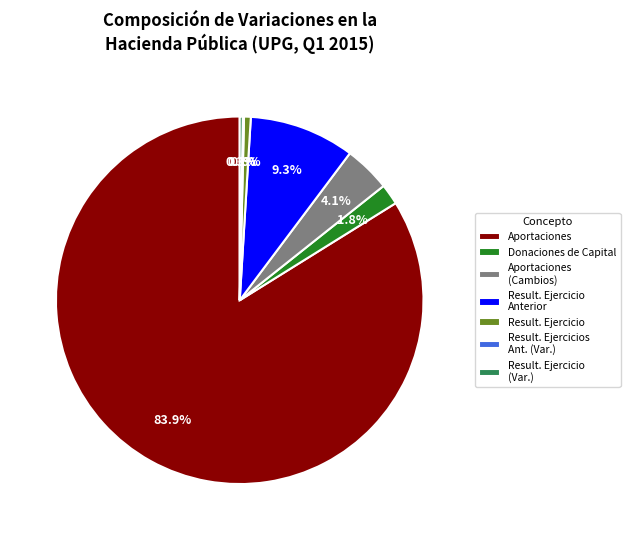

Which category has the biggest portion of the pie?

Aportaciones